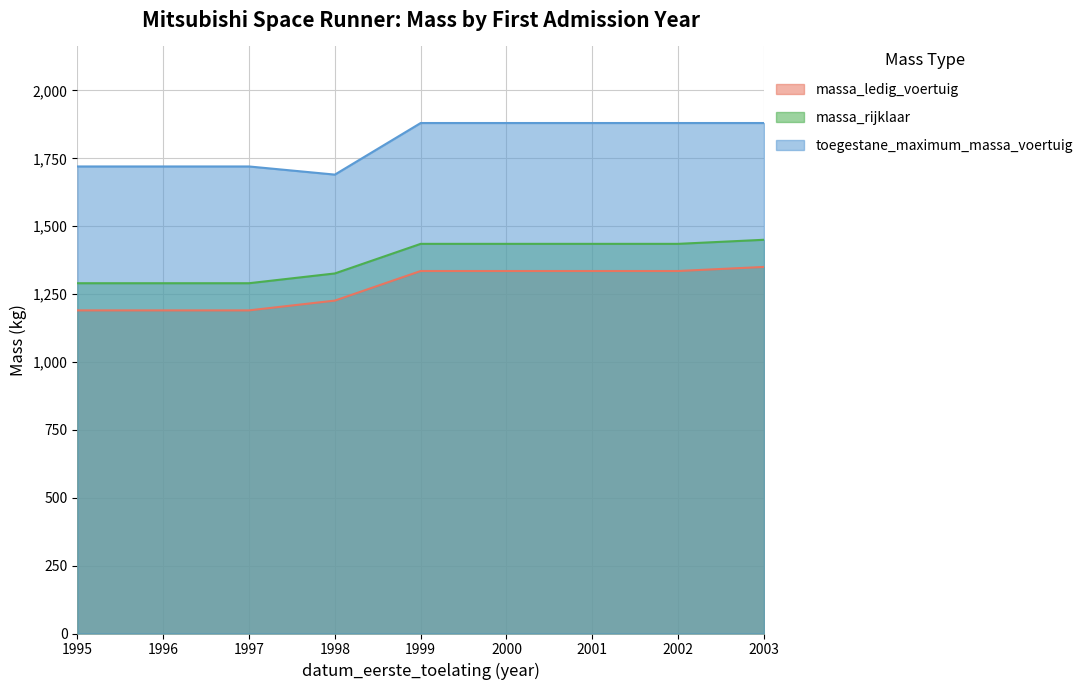

True or false: massa_rijklaar has more than 2 interior local peaks.

False